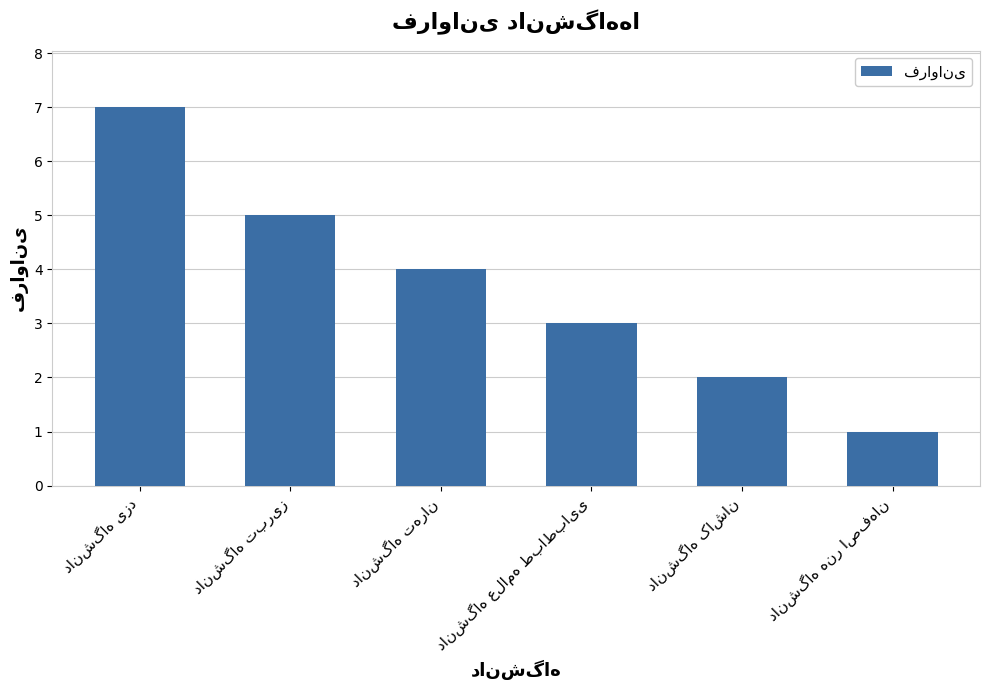

What is the difference between the maximum and minimum values?

6